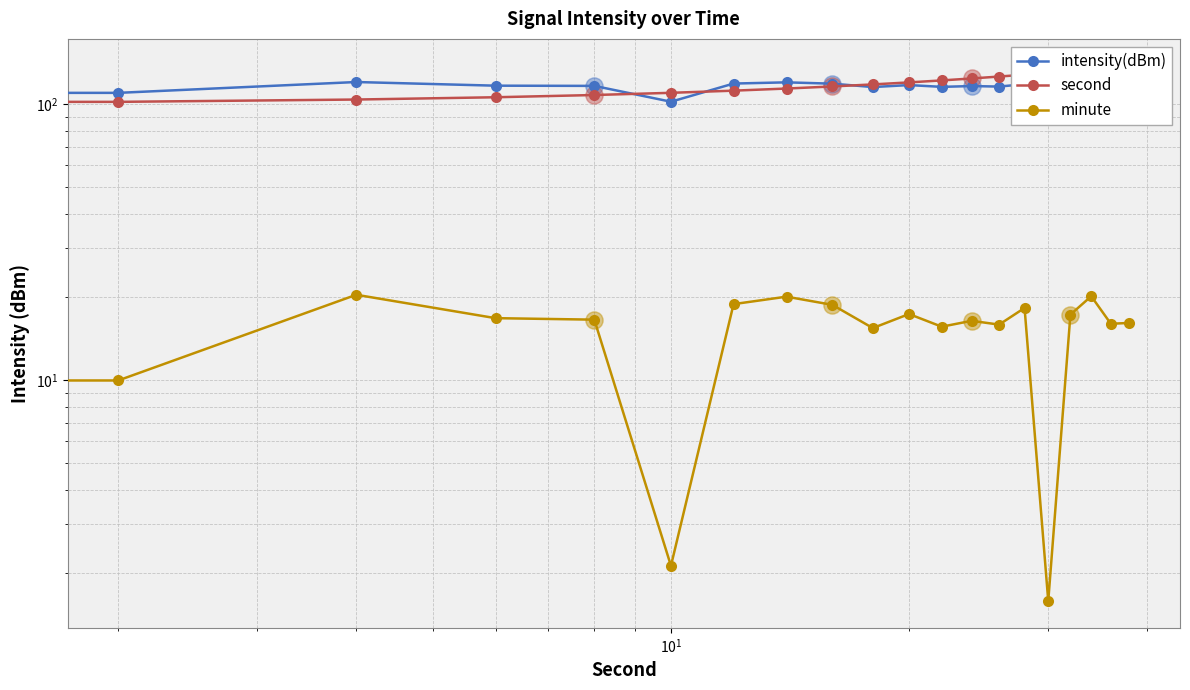

Which series reaches the maximum Y coordinate?

second